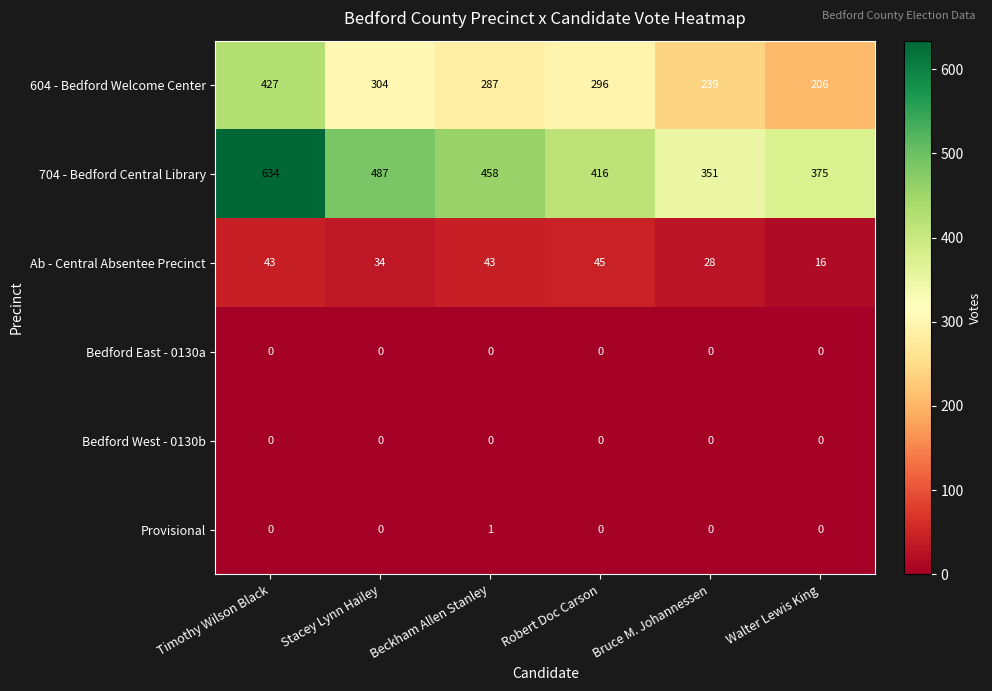

What is the difference between the highest and lowest values at Bruce M. Johannessen?

351